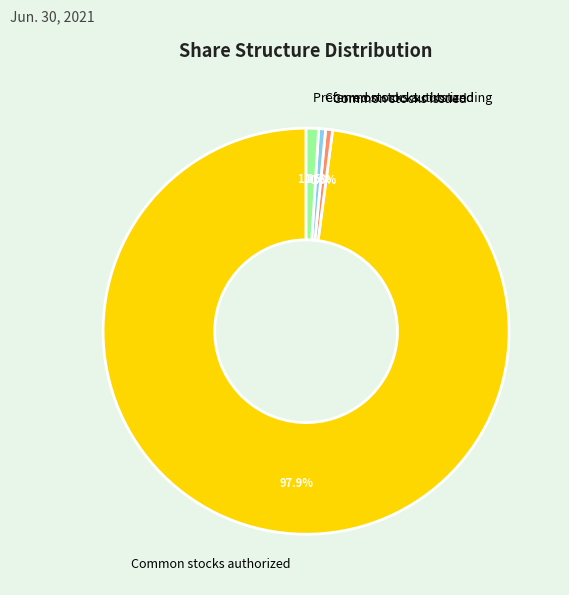

How much of the chart is everything except Common stocks issued?

99.5%